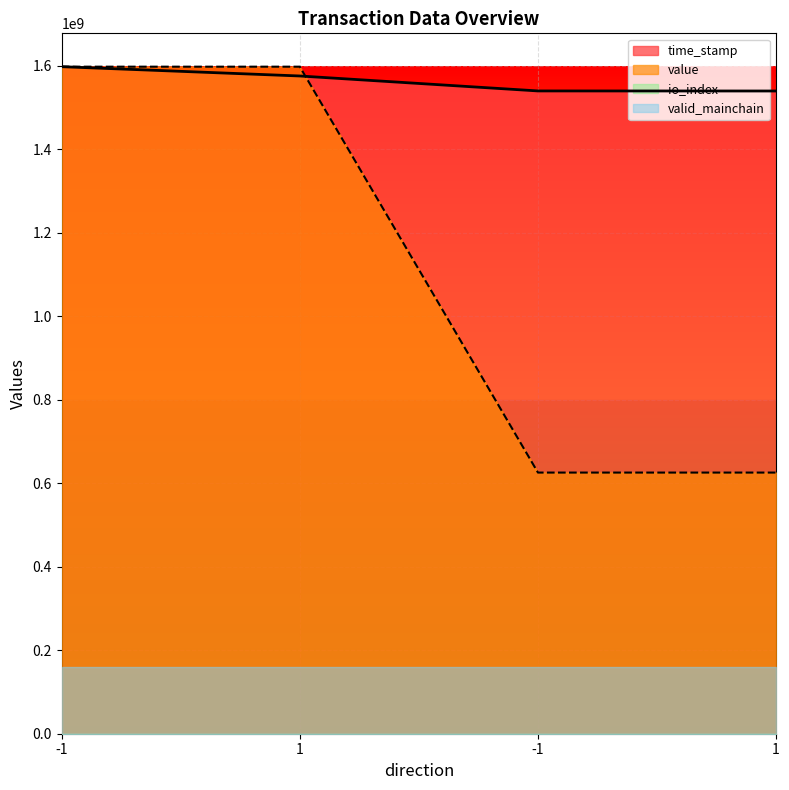

True or false: value has more than 2 interior local peaks.

False